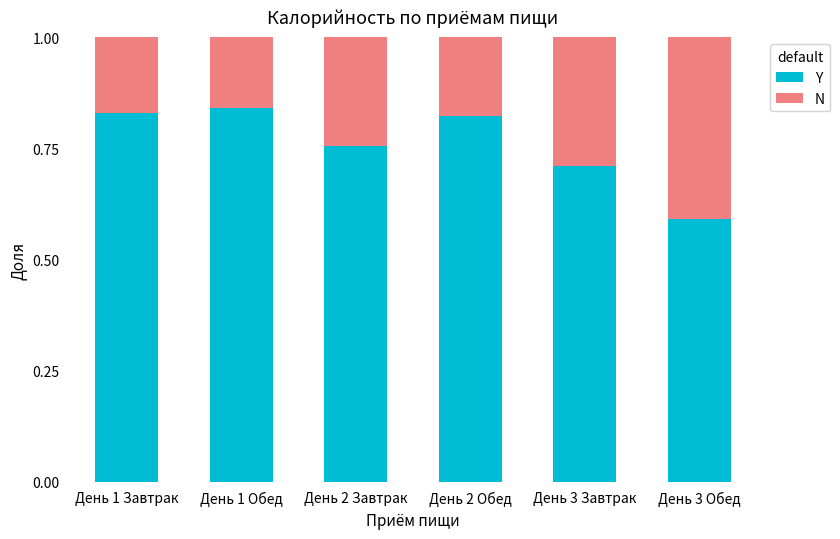

Is it true that Y equals 1.3 at День 1 Обед?

False